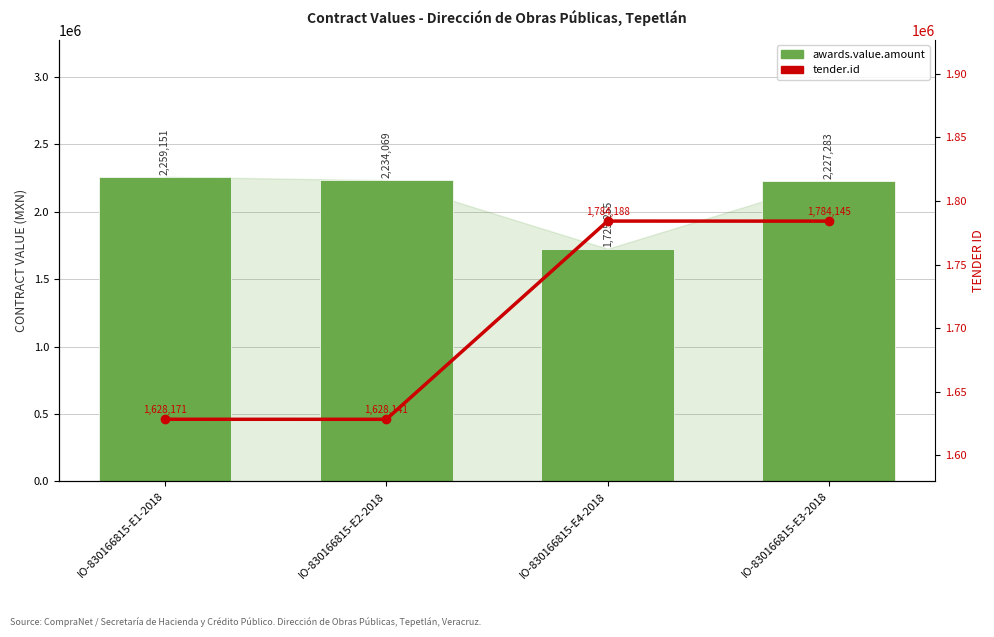

At how many categories does at least one series exceed 2067717?

3